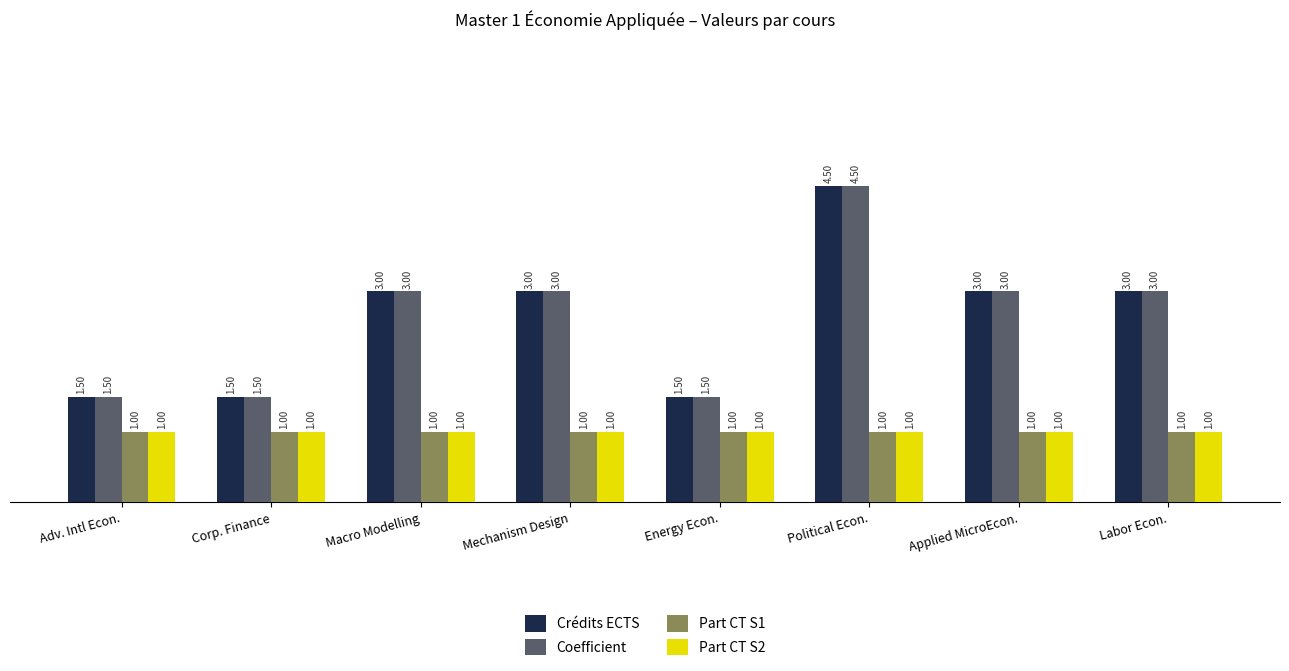

Is the value of Coefficient at Labor Econ. greater than the value of Part CT S2 at Adv. Intl Econ.?

Yes